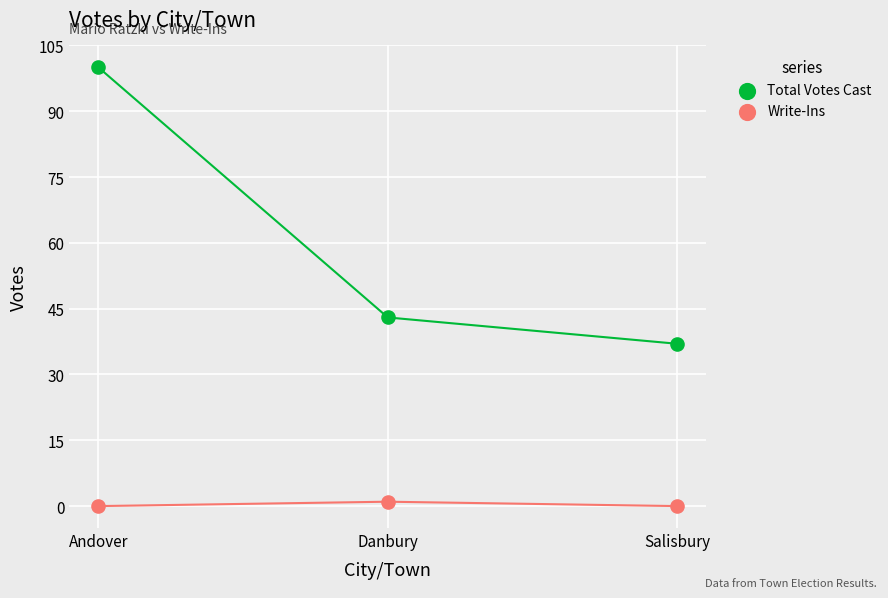

Which series has the largest Y range (max minus min)?

Total Votes Cast